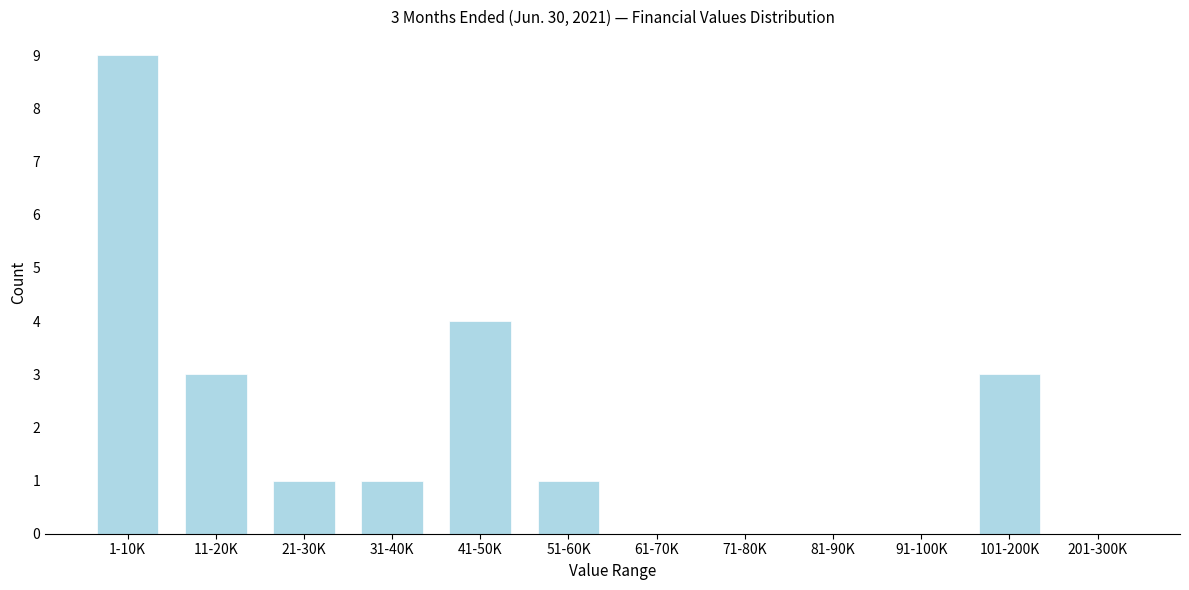

Reading left to right, list all the values displayed in this chart.

1-10K=9	11-20K=3	21-30K=1	31-40K=1	41-50K=4	51-60K=1	61-70K=0	71-80K=0	81-90K=0	91-100K=0	101-200K=3	201-300K=0